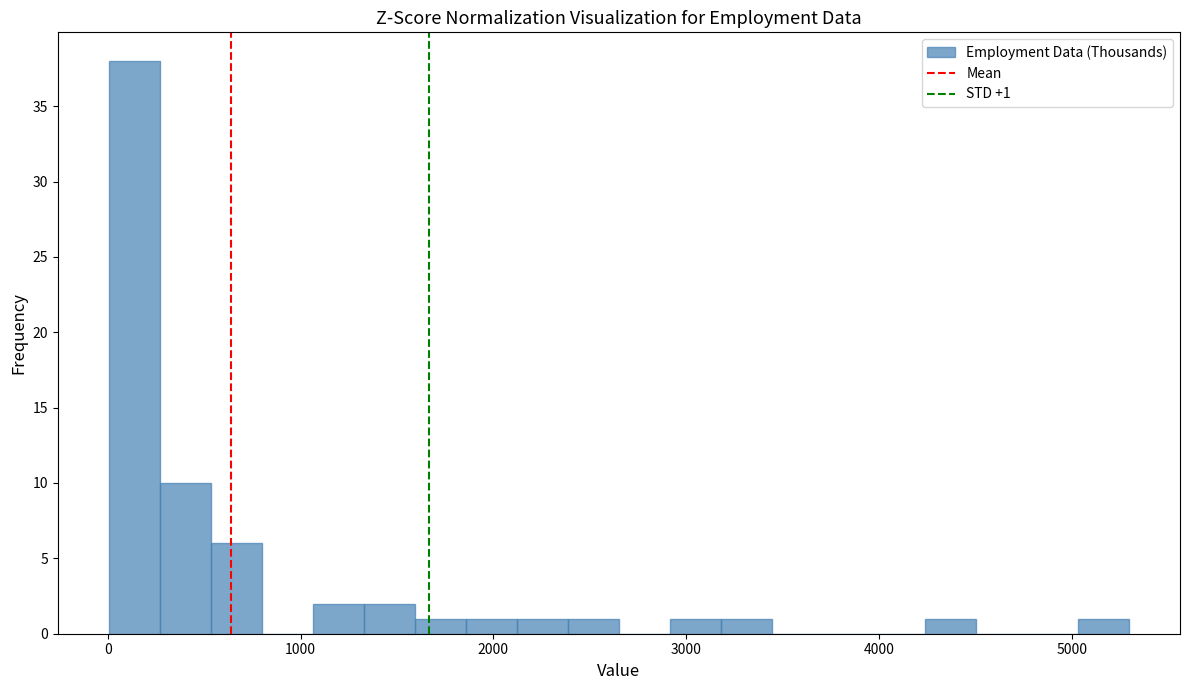

Around what value on the x-axis is the tallest bar? Give the approximate position of its centre, as read against the axis.

100